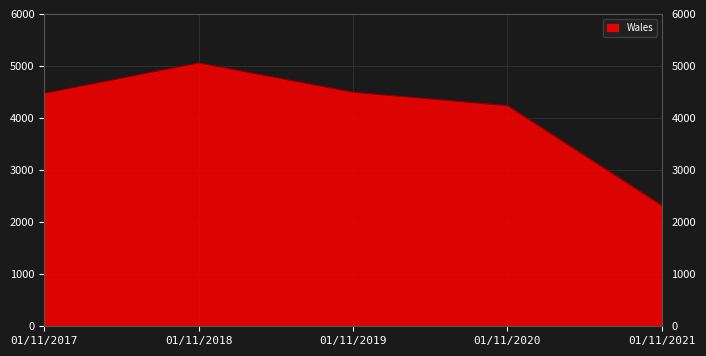

True or false: the data shows 2394 at 01/11/2018.

False